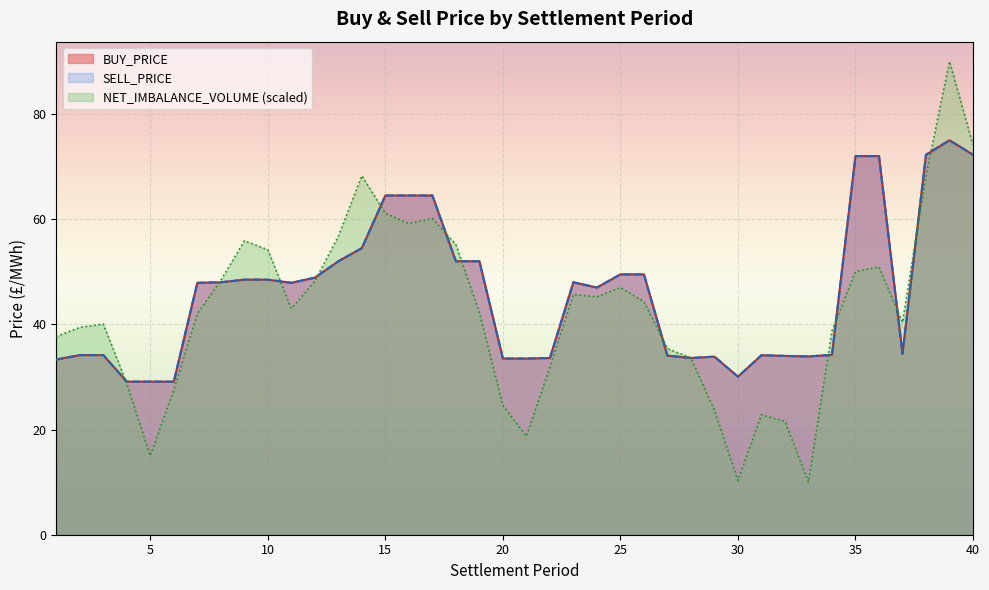

Is the value of SELL_PRICE at 18 greater than the value of BUY_PRICE at 33?

Yes